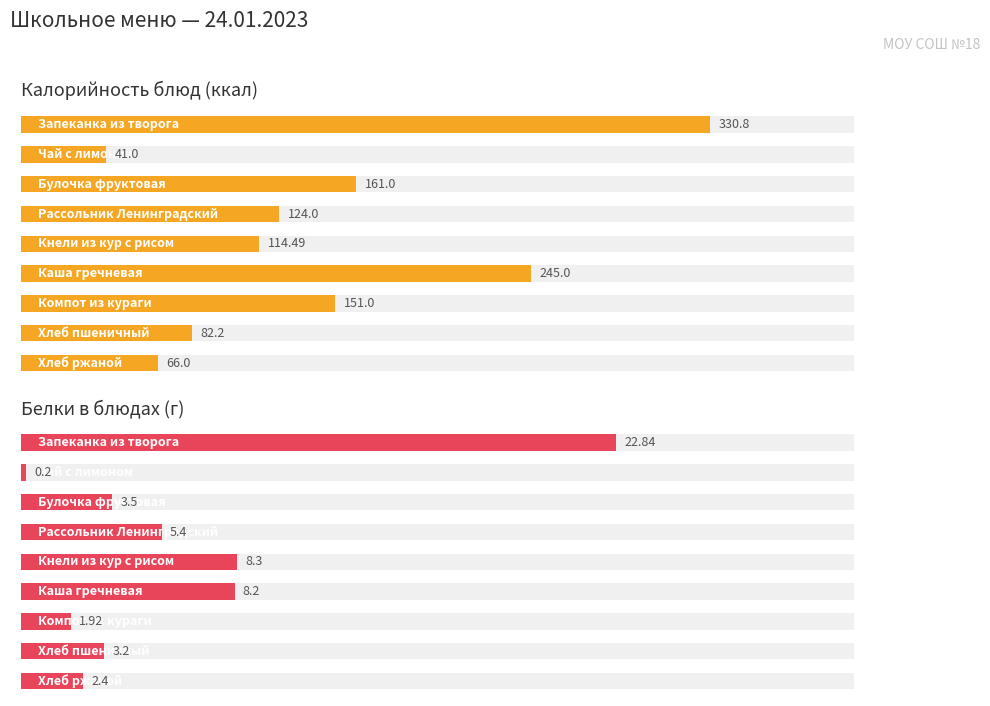

What are all the series names shown in the legend?

Калорийность, Белки